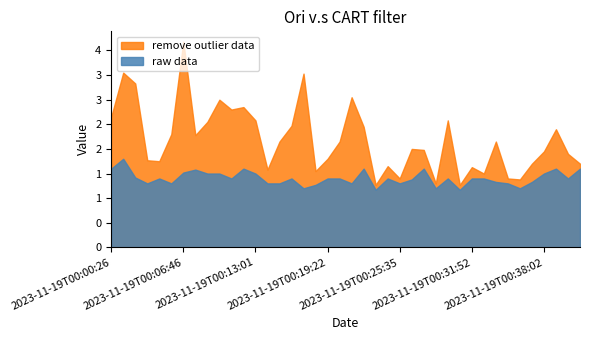

At which label does P2 reach its peak?

2023-11-19T00:01:28